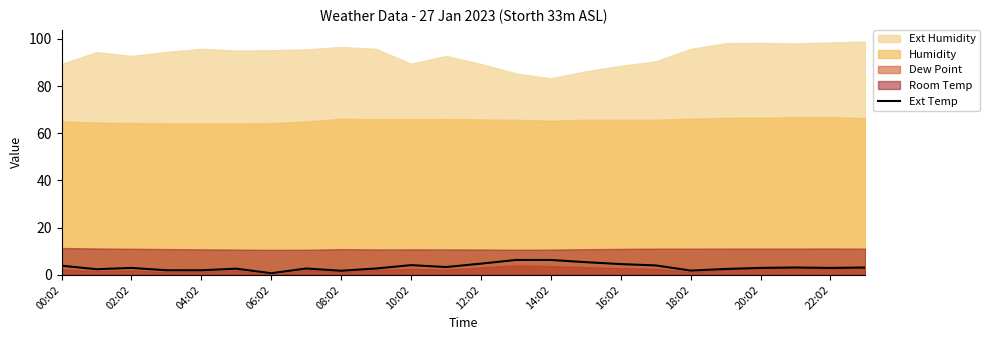

What is the maximum value for Ext Temp?

6.3